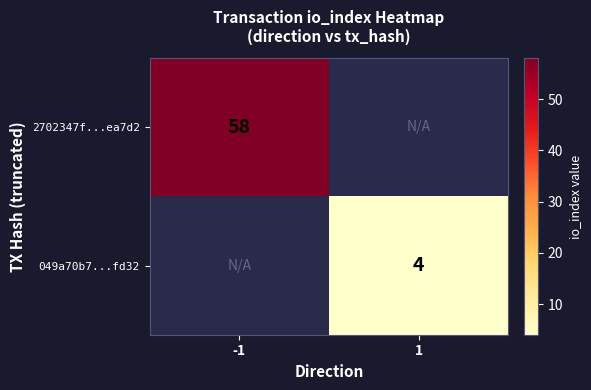

True or false: 049a70b7...fd32 has a value of 7 at 1.

False